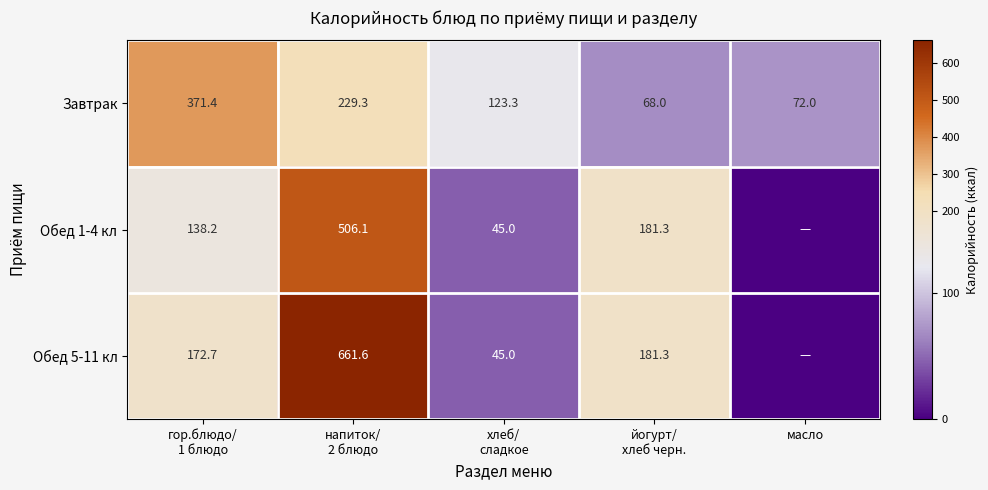

What is the highest value of the Завтрак series?

371.4